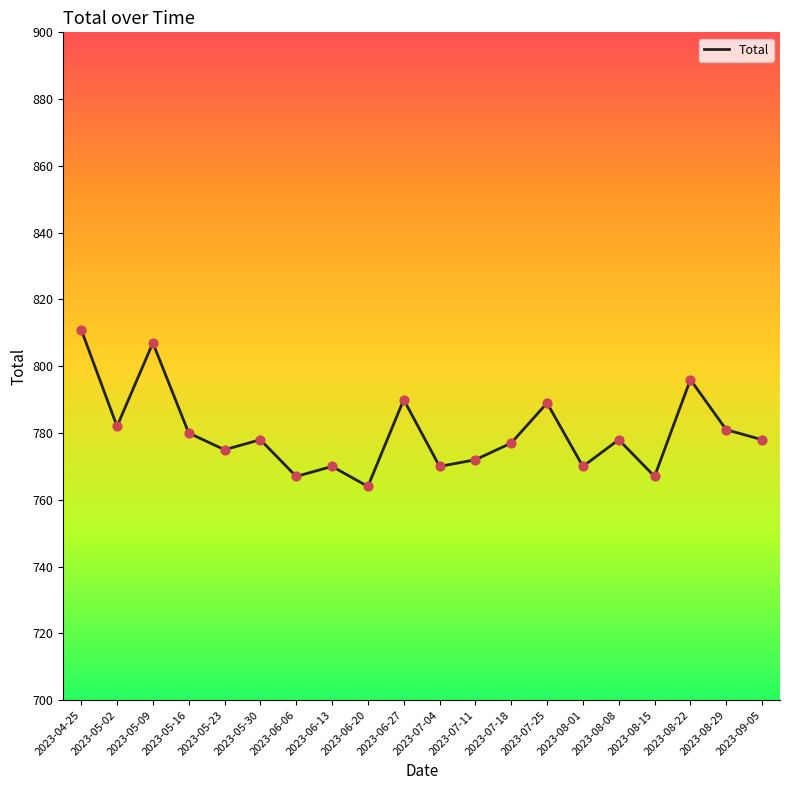

Approximately how many times larger is the value at 2023-09-05 compared to 2023-05-02?

1.0